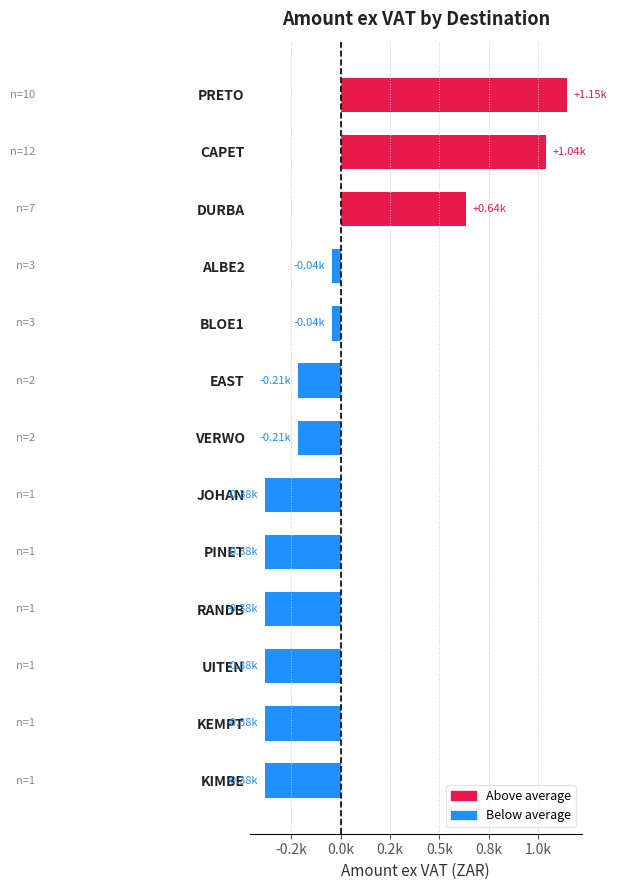

Where does the data first go above -214?

BLOE1